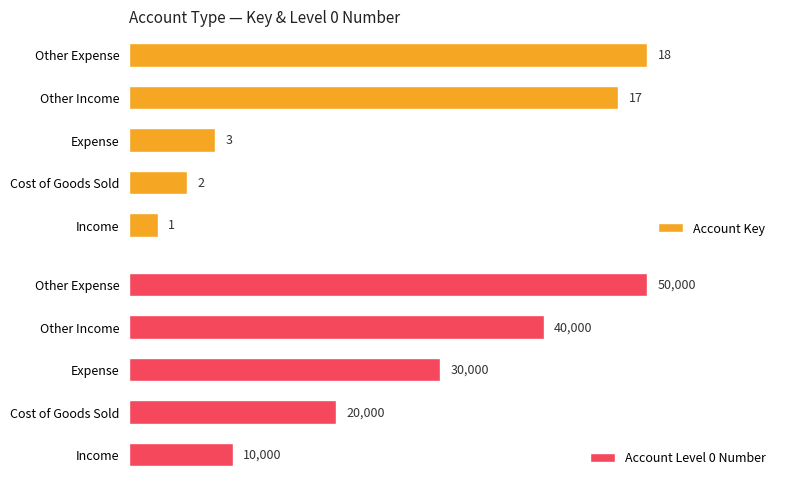

What is the maximum value shown in the chart?

50000